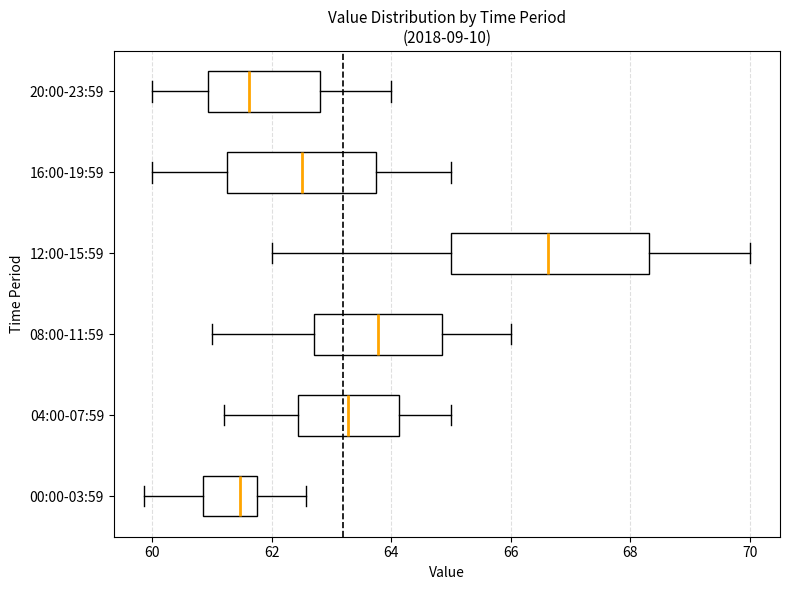

Which box is the widest, from its left edge to its right edge?

12:00-15:59